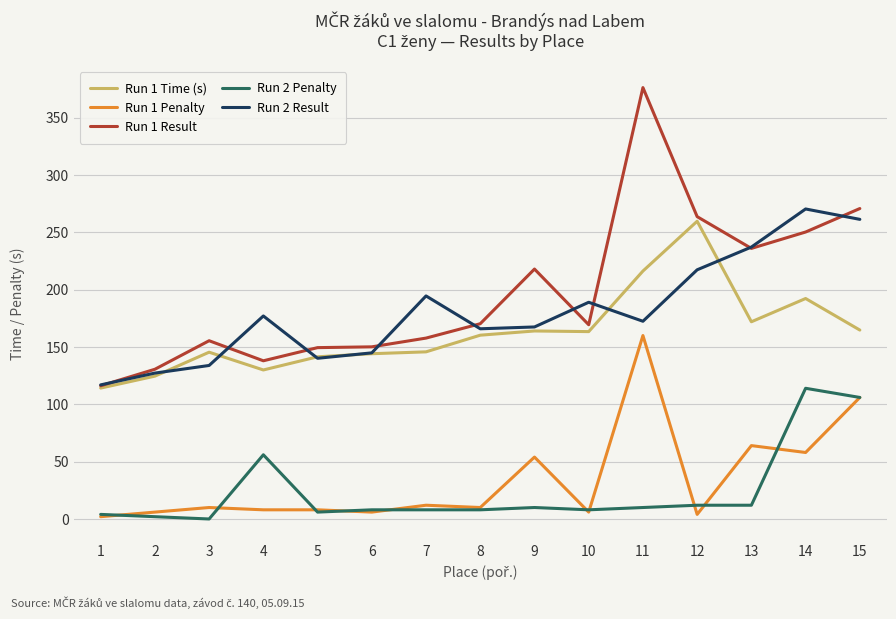

Does the chart display data point markers on the line(s)?

No